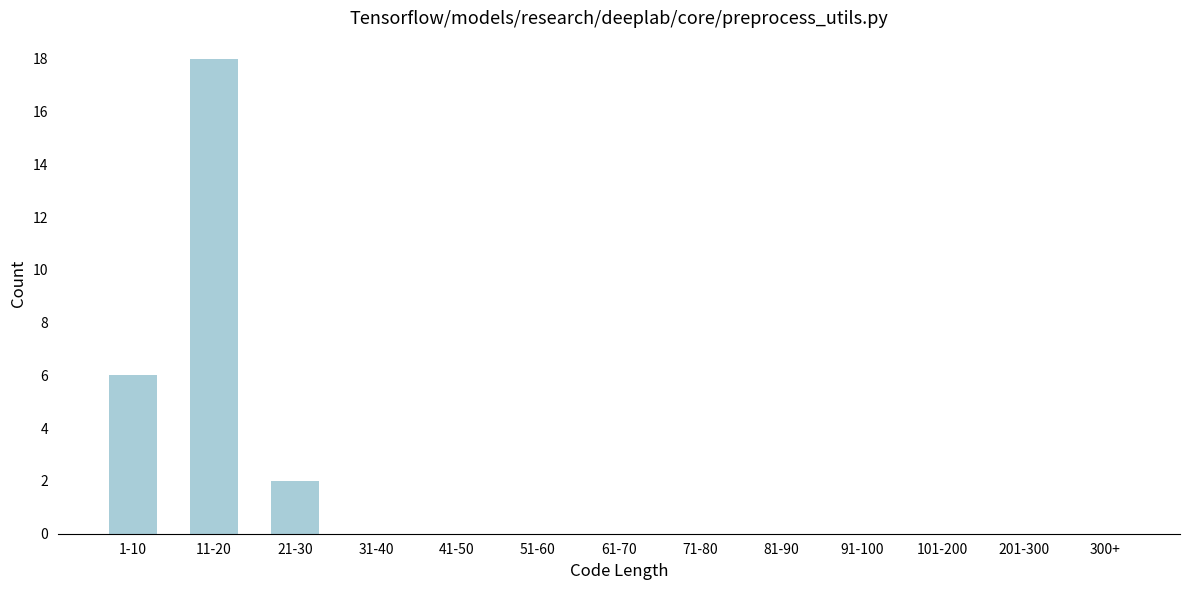

Reading left to right, list all the values displayed in this chart.

1-10=6	11-20=18	21-30=2	31-40=0	41-50=0	51-60=0	61-70=0	71-80=0	81-90=0	91-100=0	101-200=0	201-300=0	300+=0